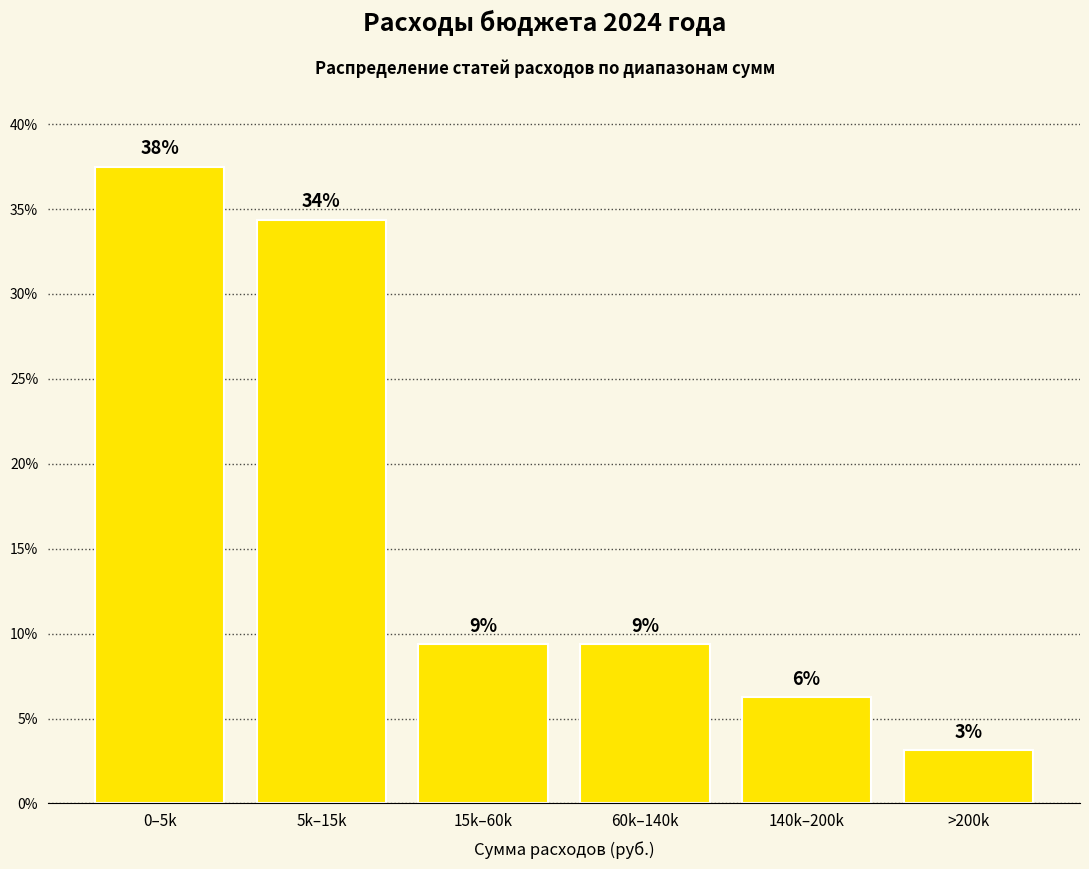

Are the bars horizontal?

No